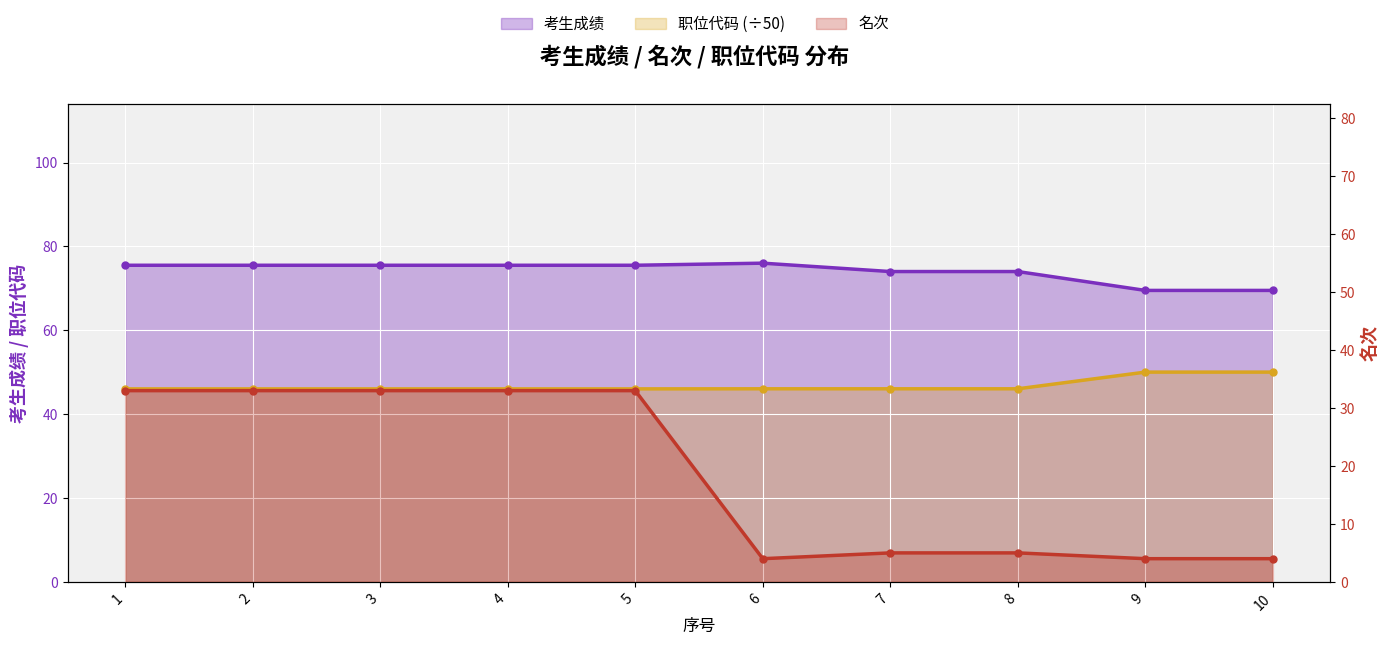

What is the maximum value for 职位代码?

50.0